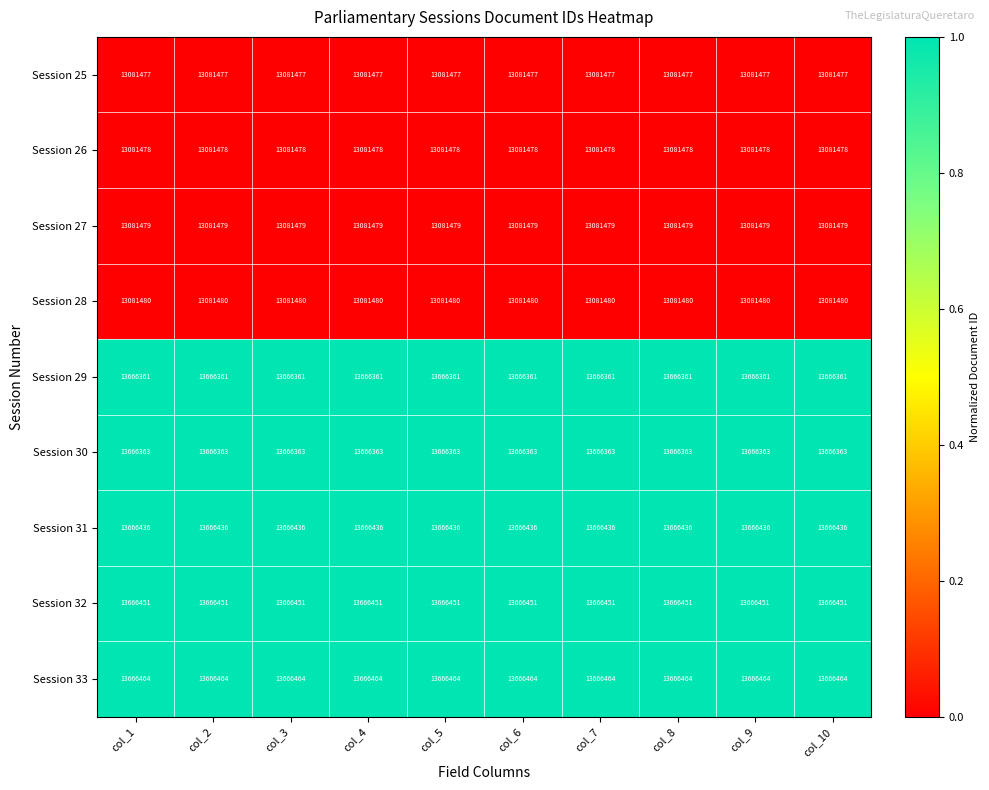

Is it true that Session 30 equals 13666363 at col_7?

True